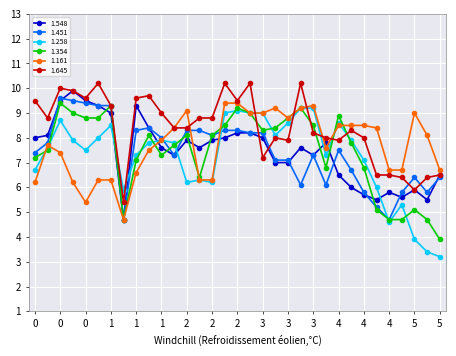

Which series has the largest total across all categories?

1.645